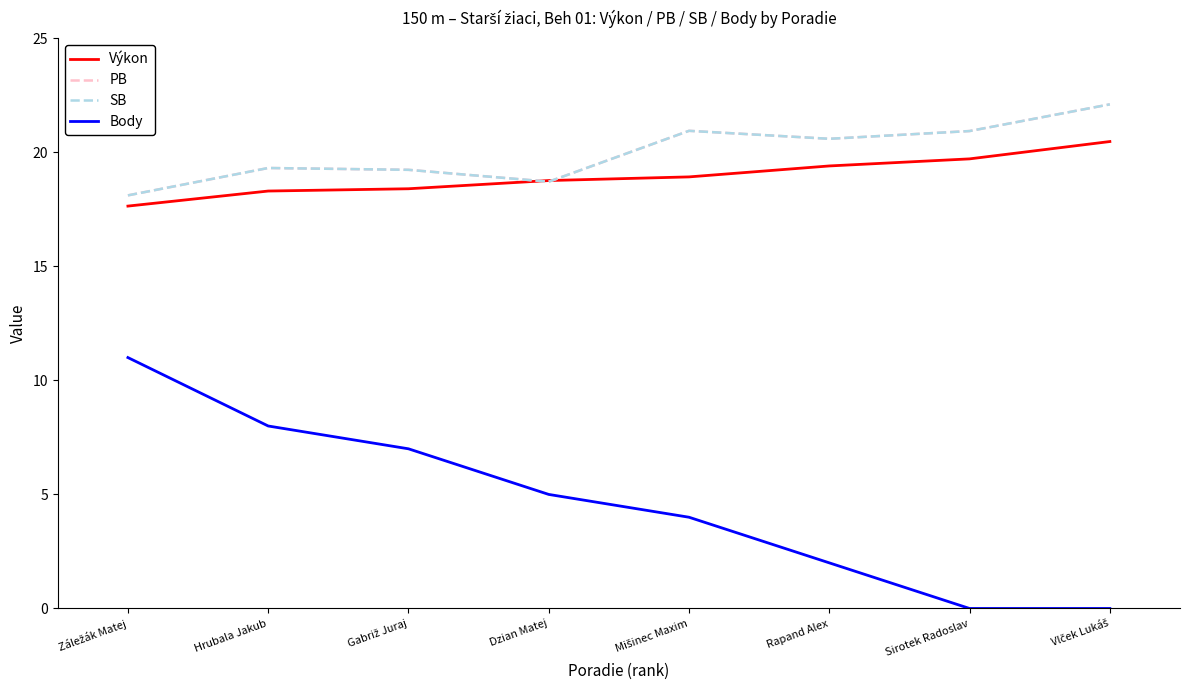

Does the chart display data point markers on the line(s)?

No